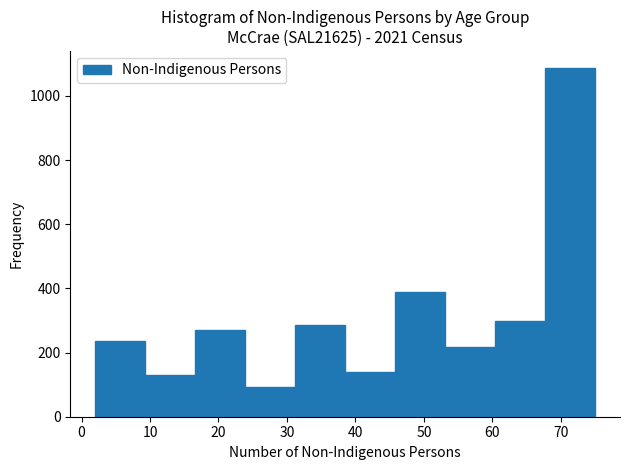

How tall is the bar that spans 45.8 to 53.1 on the x-axis? Neither the bar edges nor the heights are printed on the chart, so give them approximately, as read against the axes.

380